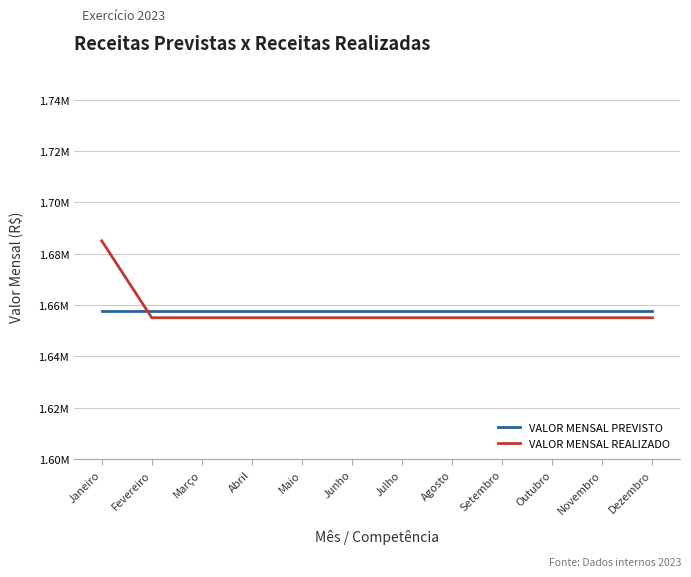

True or false: VALOR MENSAL PREVISTO has a value of 2277882 at Agosto.

False